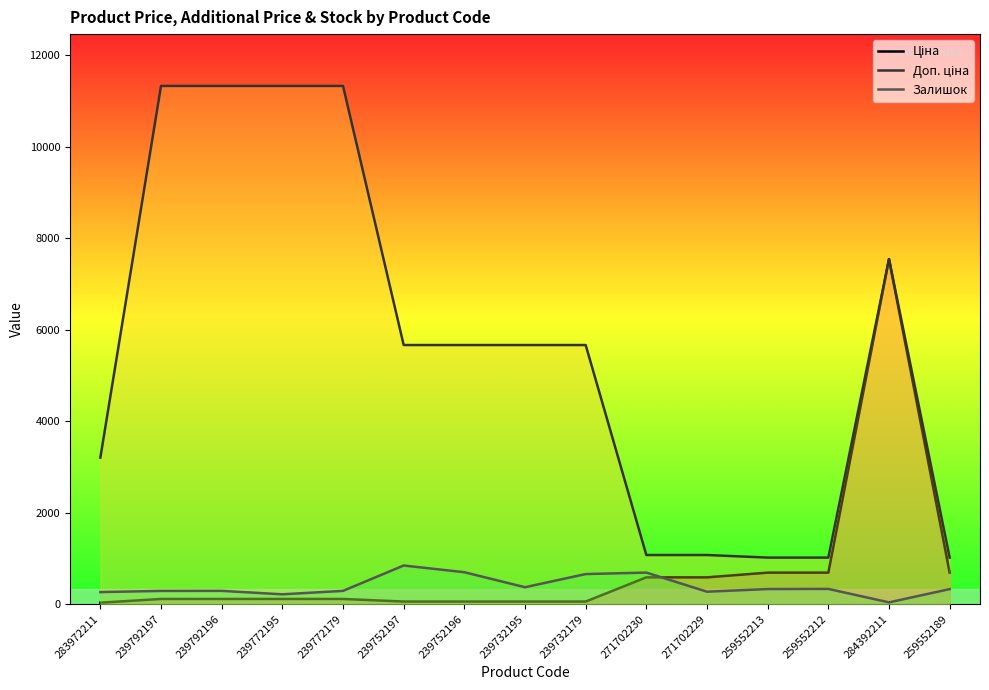

Which series changed the most between 239732195 and 271702229?

Доп. ціна